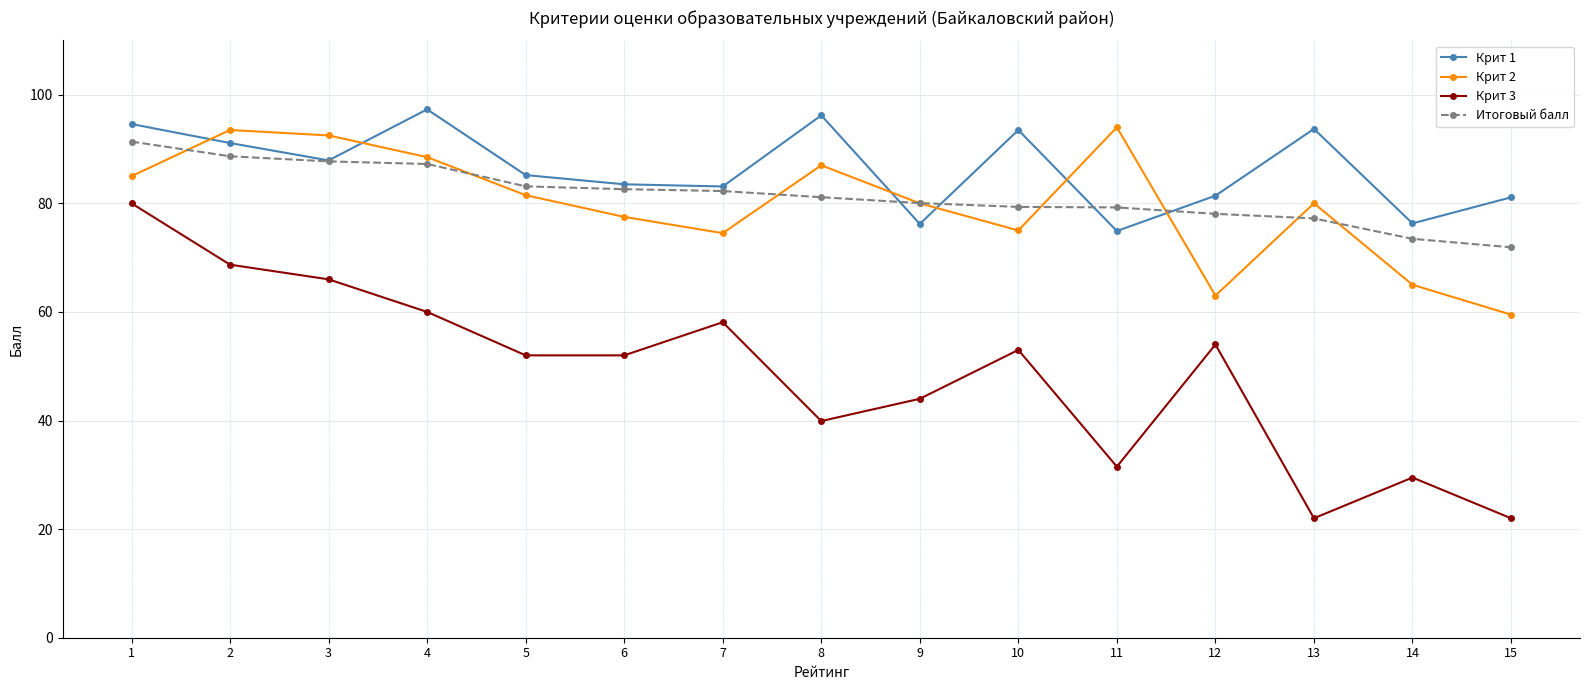

What is the value of the Крит 1 point at the 9th from the left?

76.2